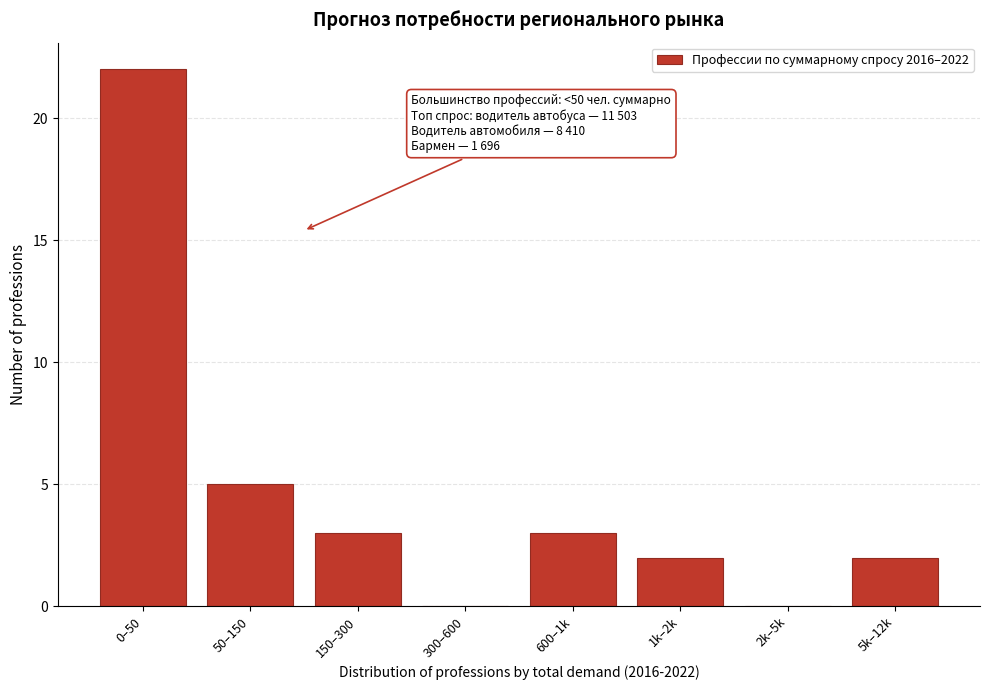

Reading left to right, transcribe all the data shown in this chart.

0–50=22	50–150=5	150–300=3	300–600=0	600–1k=3	1k–2k=2	2k–5k=0	5k–12k=2